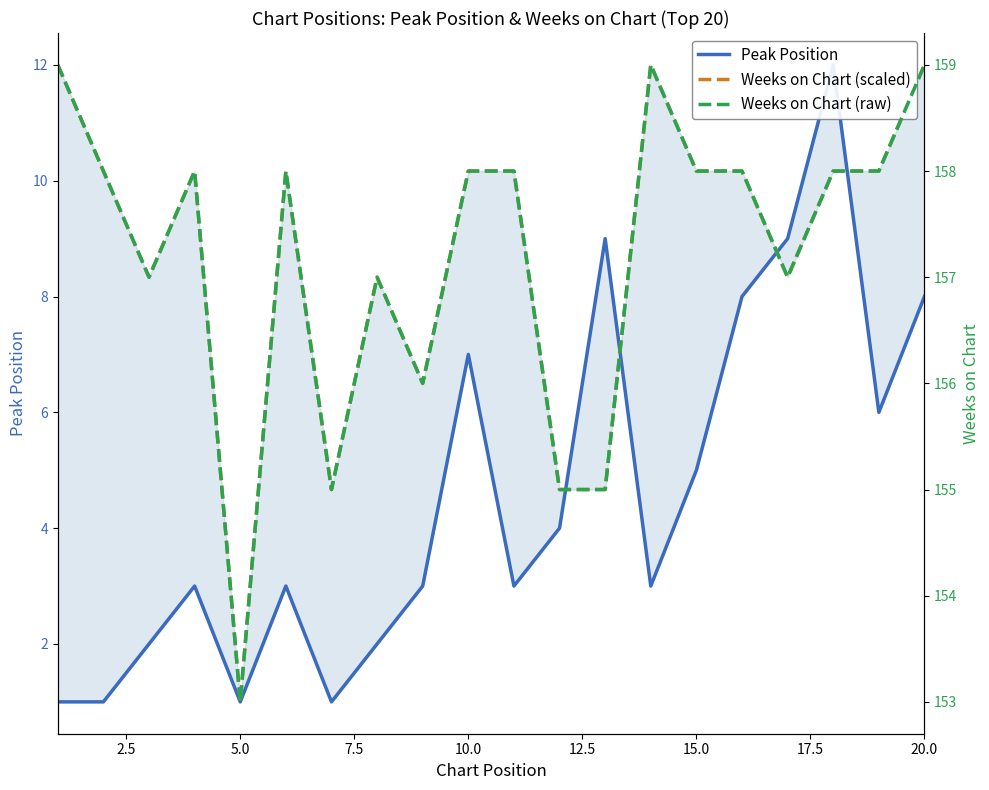

What is the value of the Weeks on Chart (scaled) point at the 12th from the left?

4.7